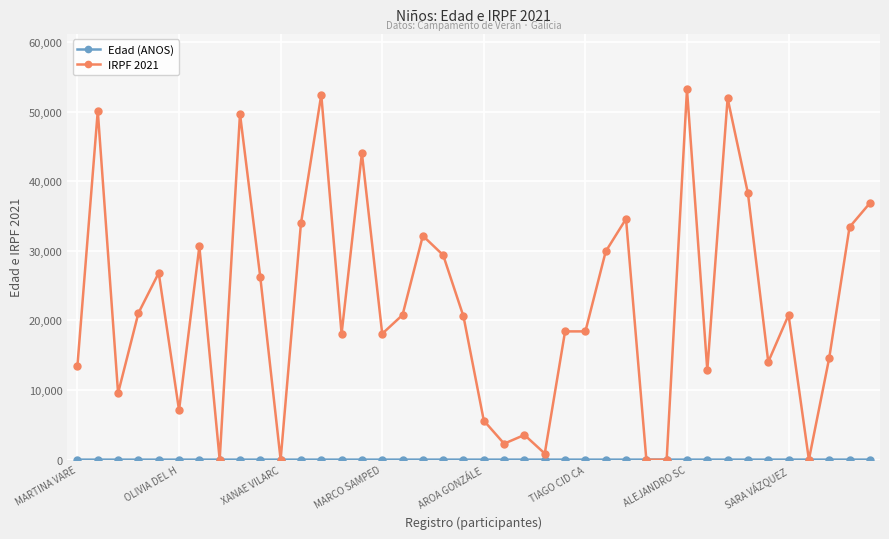

What is the highest value of the IRPF 2021 series?

53195.3